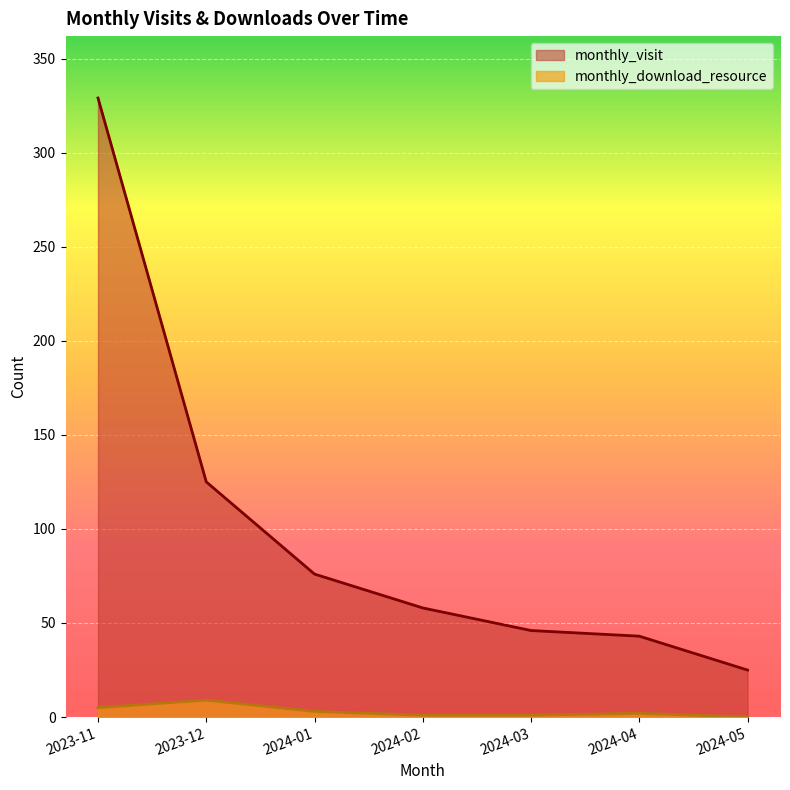

What is the sum of the monthly_download_resource values at 2024-04 and 2023-12?

11